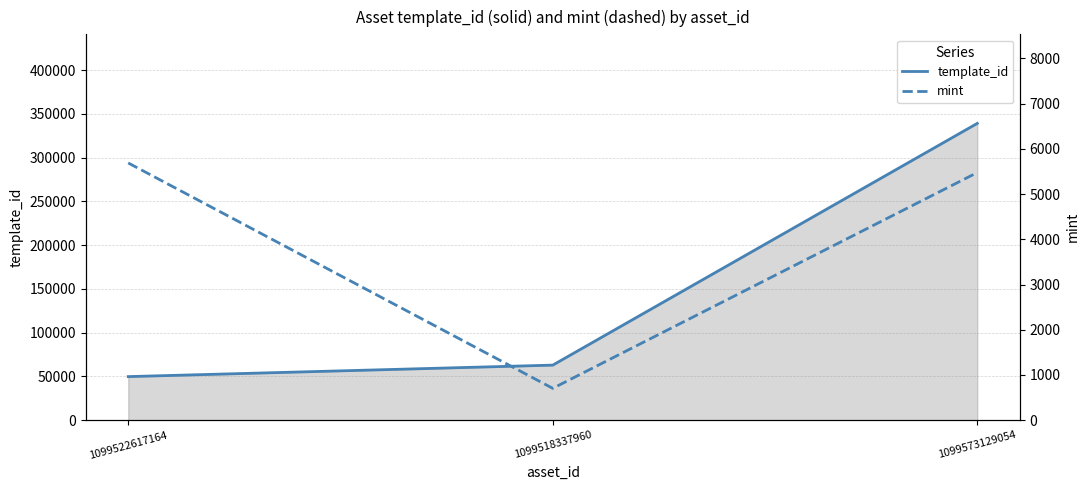

The value of template_id at 1099573129054 is 339228. True or false?

True